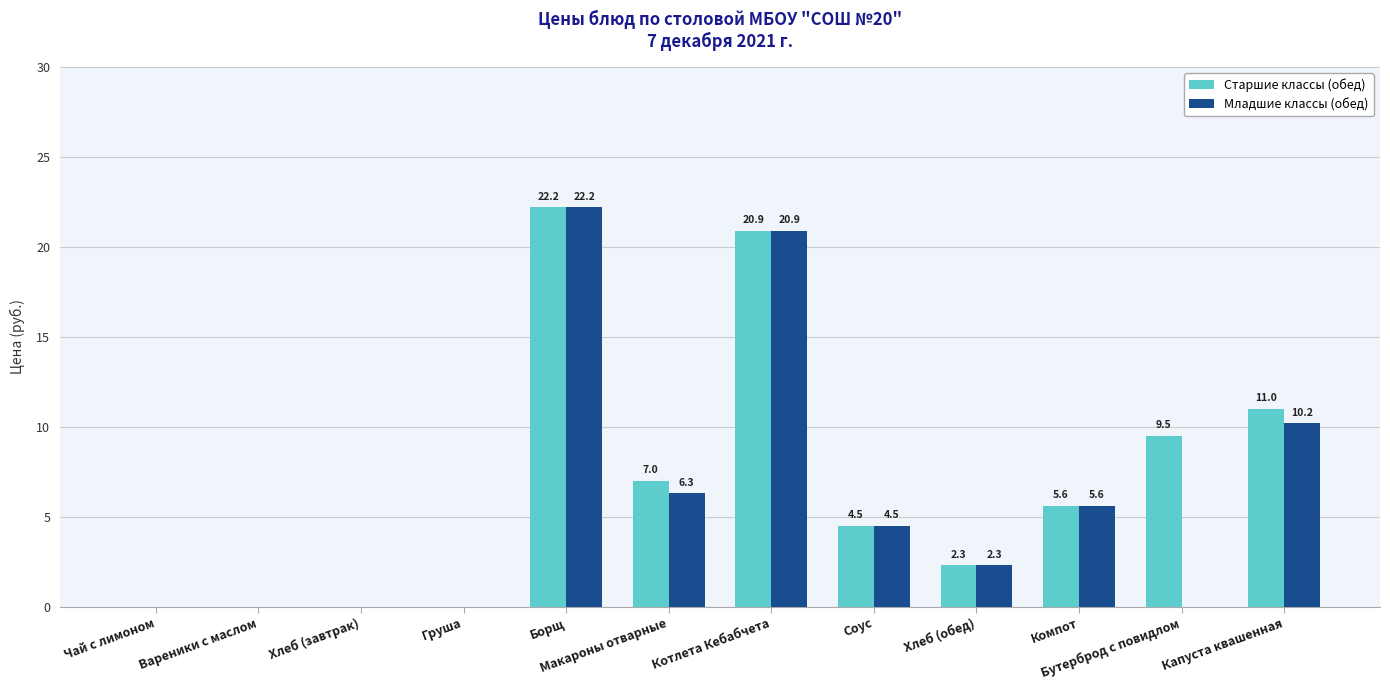

How many data points in Старшие классы (обед) are above 5?

6